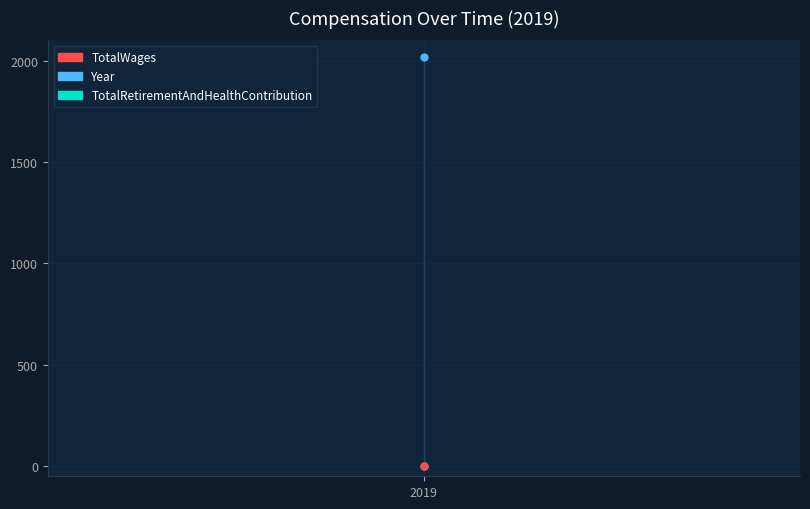

How many lines are shown in the chart?

3